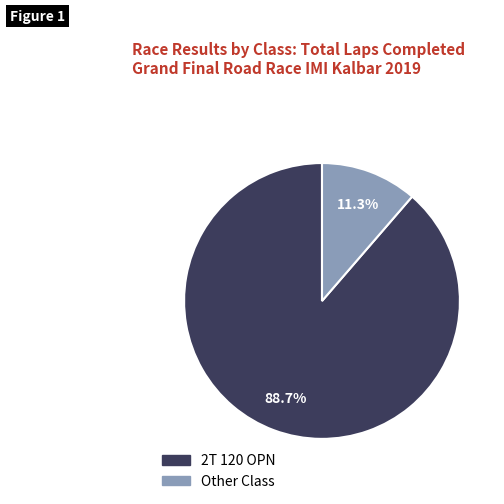

Is there a majority slice in this chart?

Yes